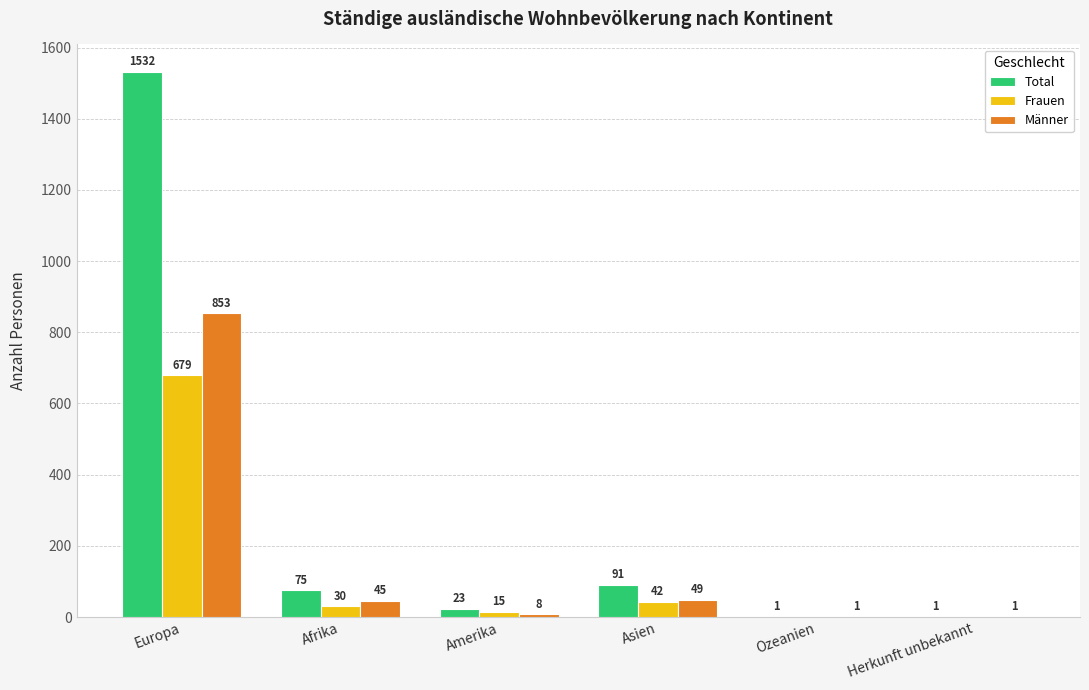

Which category has the highest value across all series?

Europa